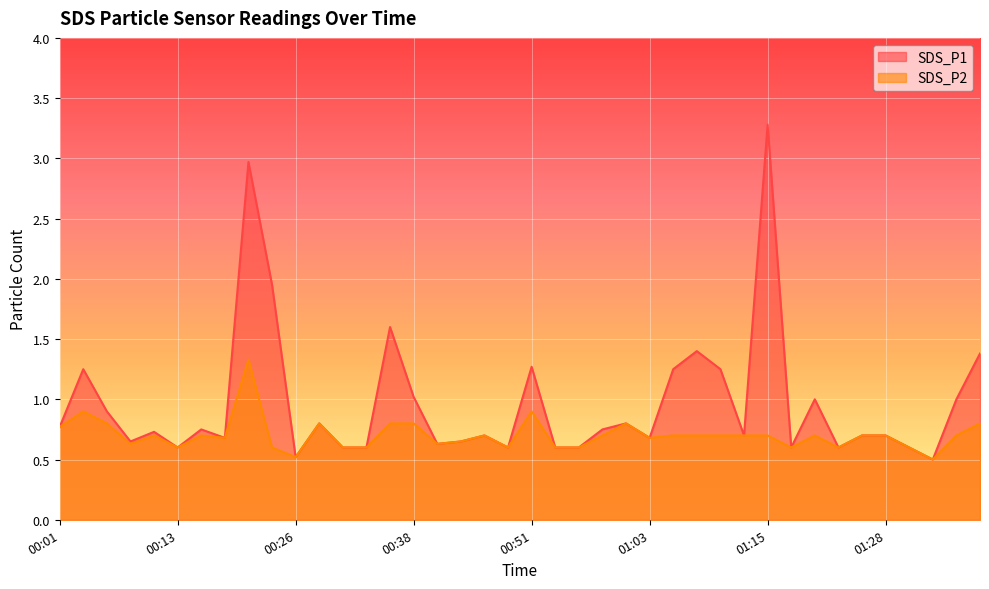

Which series changed the most between 00:33 and 00:43?

SDS_P1